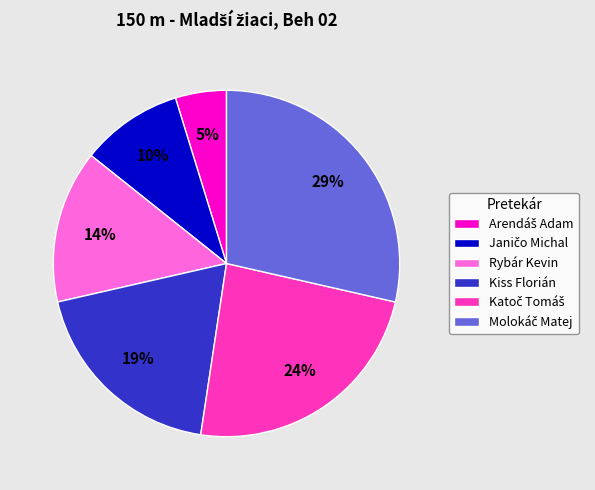

Is it true that Kiss Florián is 11% of the pie?

False